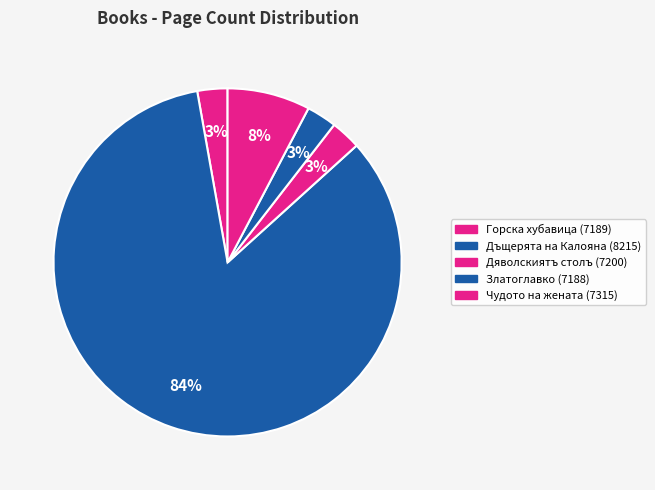

Which category has the biggest portion of the pie?

Дъщерята на Калояна (8215)